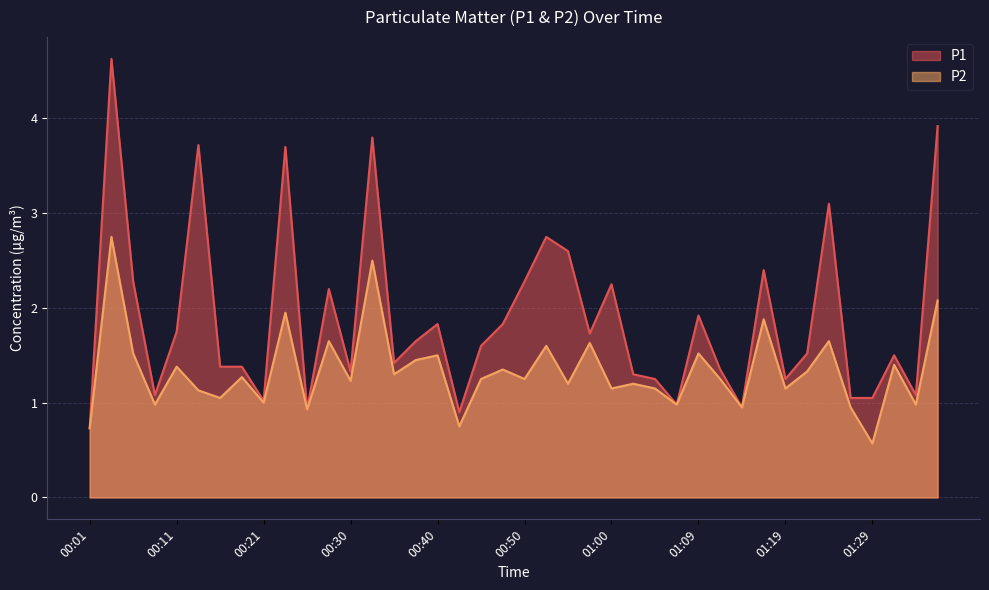

Which category has the highest value in the P2 series?

00:04